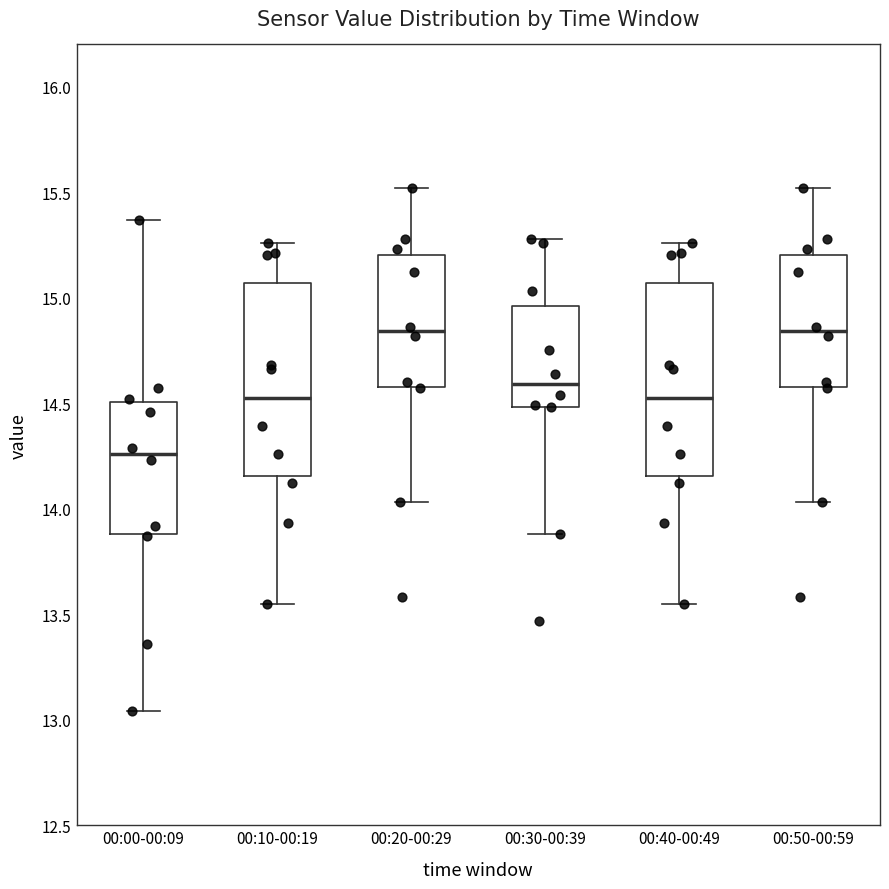

Where does the lower whisker of the box for 00:30-00:39 end on the y-axis? The values are not printed on the chart, so give them approximately, as read against the axis.

13.90